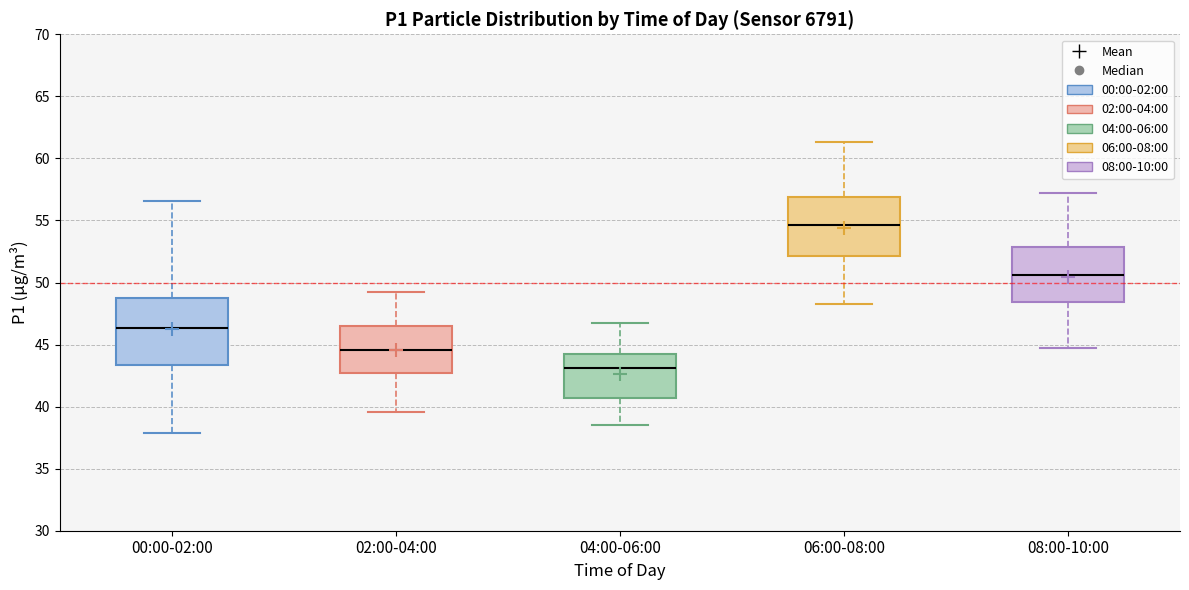

Reading left to right, transcribe this box plot: for each box, give where its median line is, the range the box spans, and where its two whiskers end, as read against the y-axis. The values are not printed on the chart, so give them approximately, as read against the axis.

00:00-02:00: median 46.5, box 43.5 to 48.5, whiskers 38.0 to 56.5
02:00-04:00: median 44.5, box 42.5 to 46.5, whiskers 39.5 to 49.5
04:00-06:00: median 43.0, box 40.5 to 44.0, whiskers 38.5 to 46.5
06:00-08:00: median 54.5, box 52.0 to 57.0, whiskers 48.5 to 61.5
08:00-10:00: median 50.5, box 48.5 to 53.0, whiskers 44.5 to 57.0